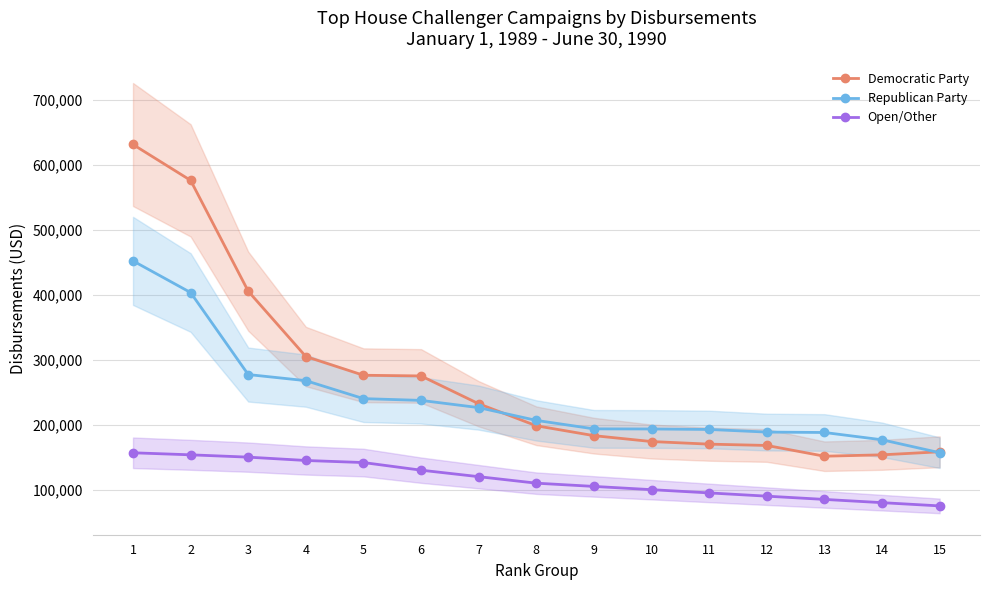

True or false: Open/Other and Democratic Party cross at least once.

False